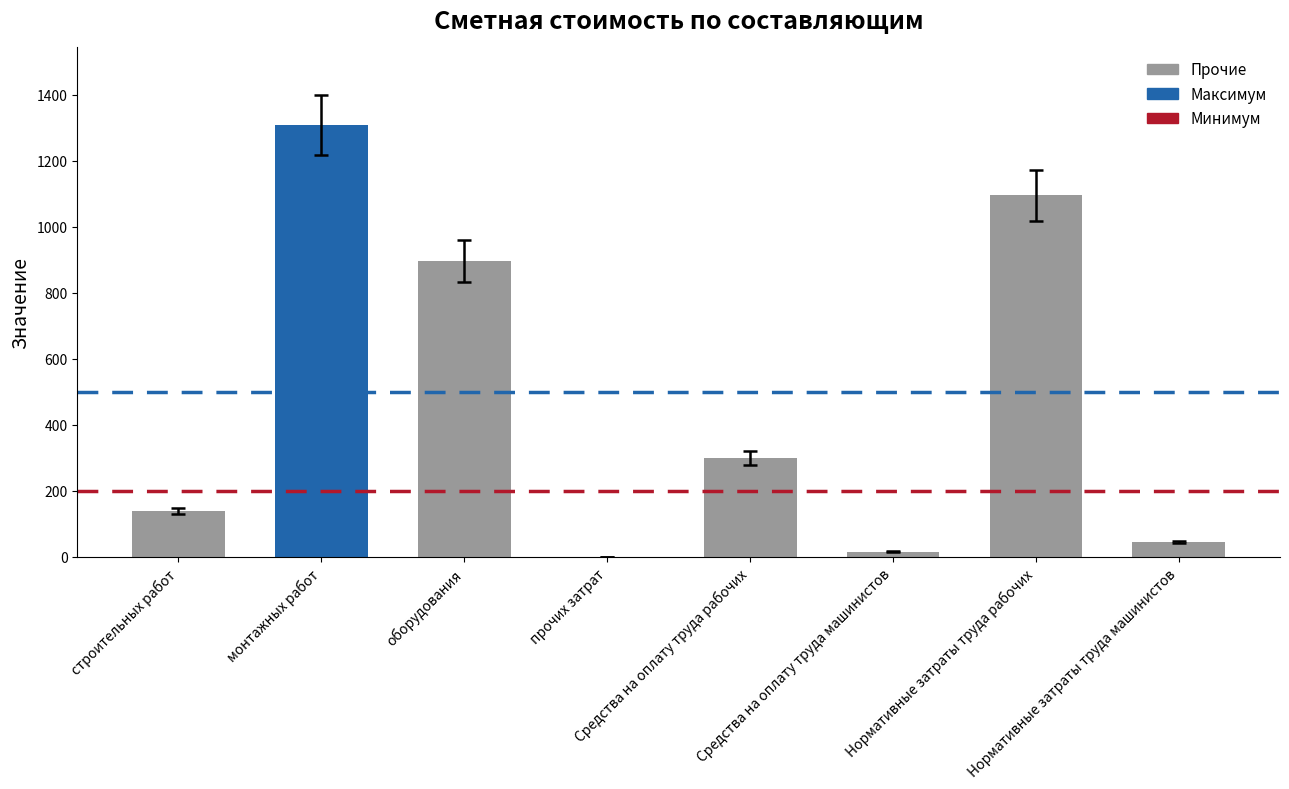

At which label is the value closest to 654?

оборудования